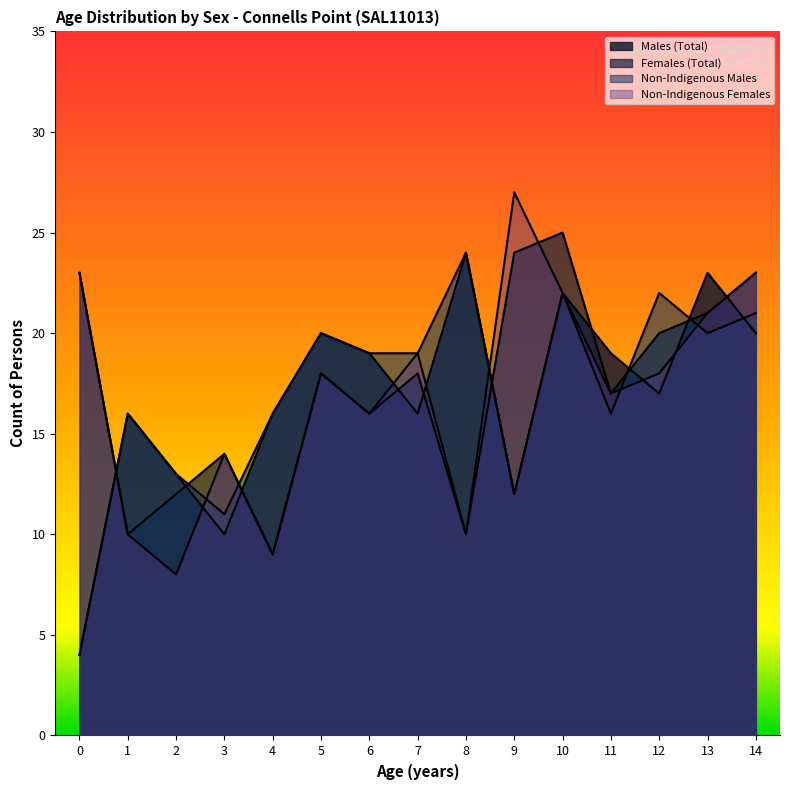

What is the smallest value displayed?

4